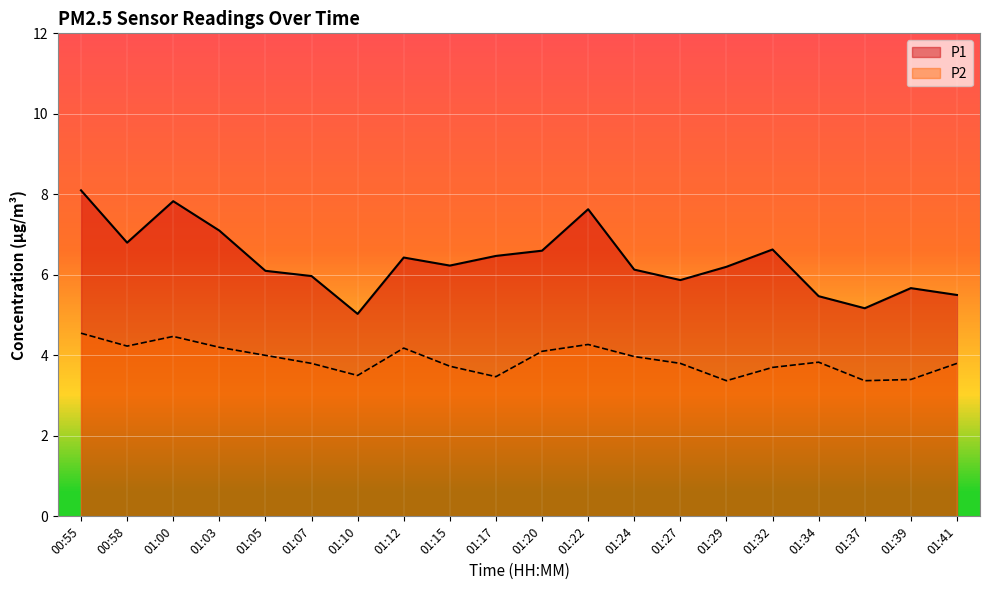

What position from the left is 01:32?

16